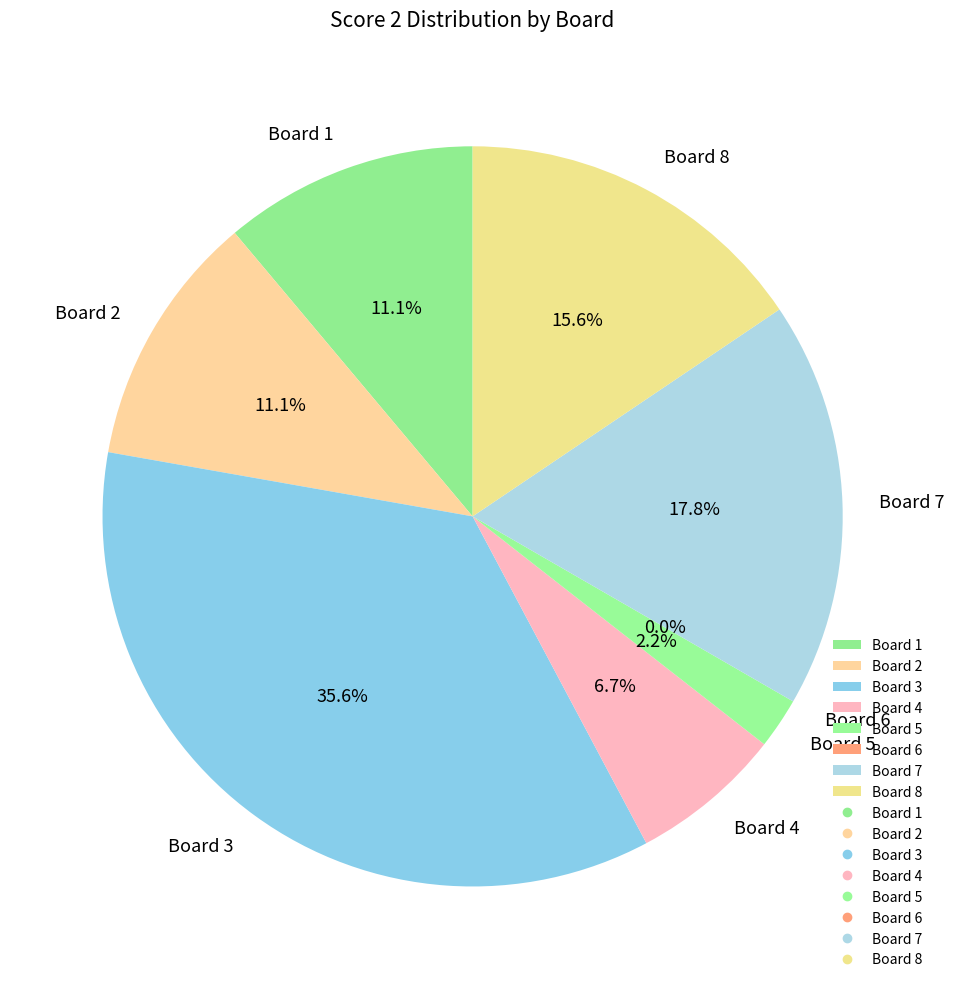

Does Board 3 represent more than half of the total?

No